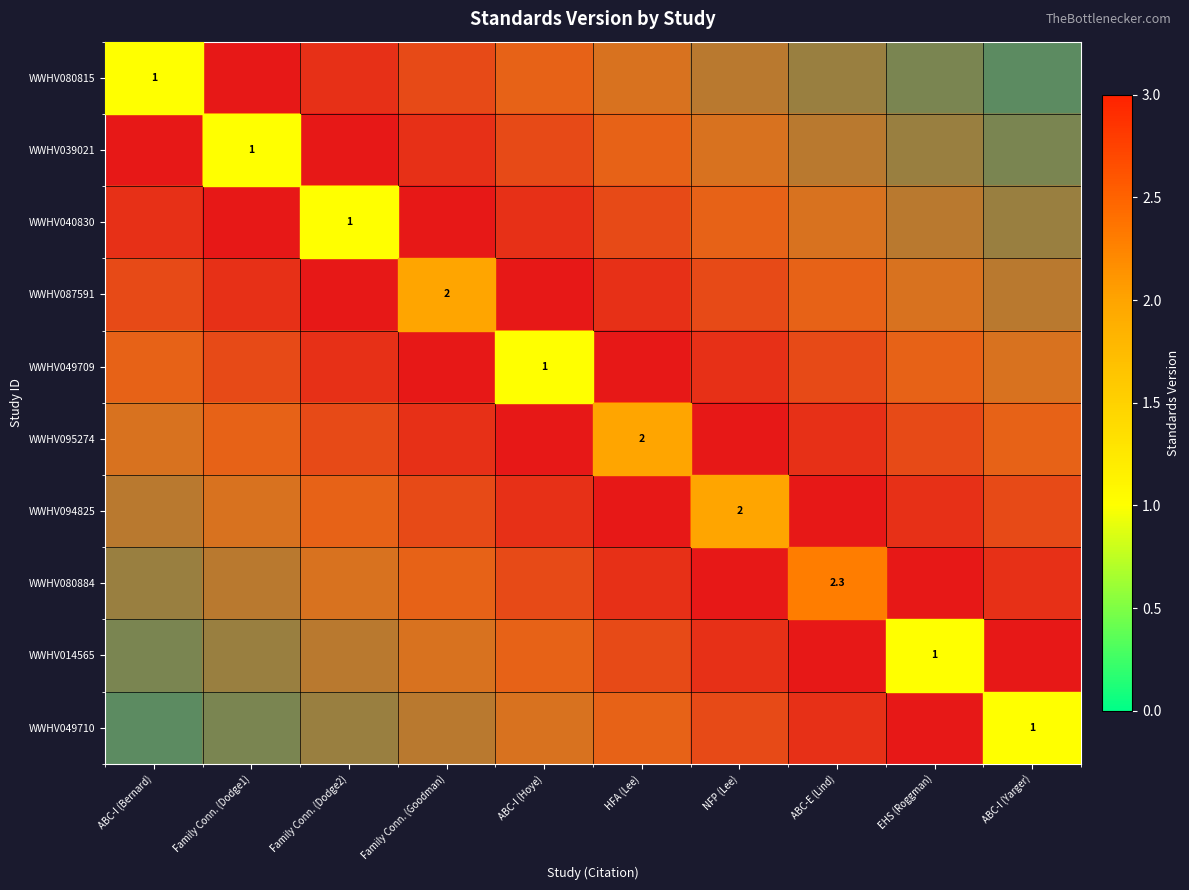

Is the value of WWHV014565 at EHS (Roggman) greater than the value of WWHV039021 at Family Conn. (Dodge2)?

No